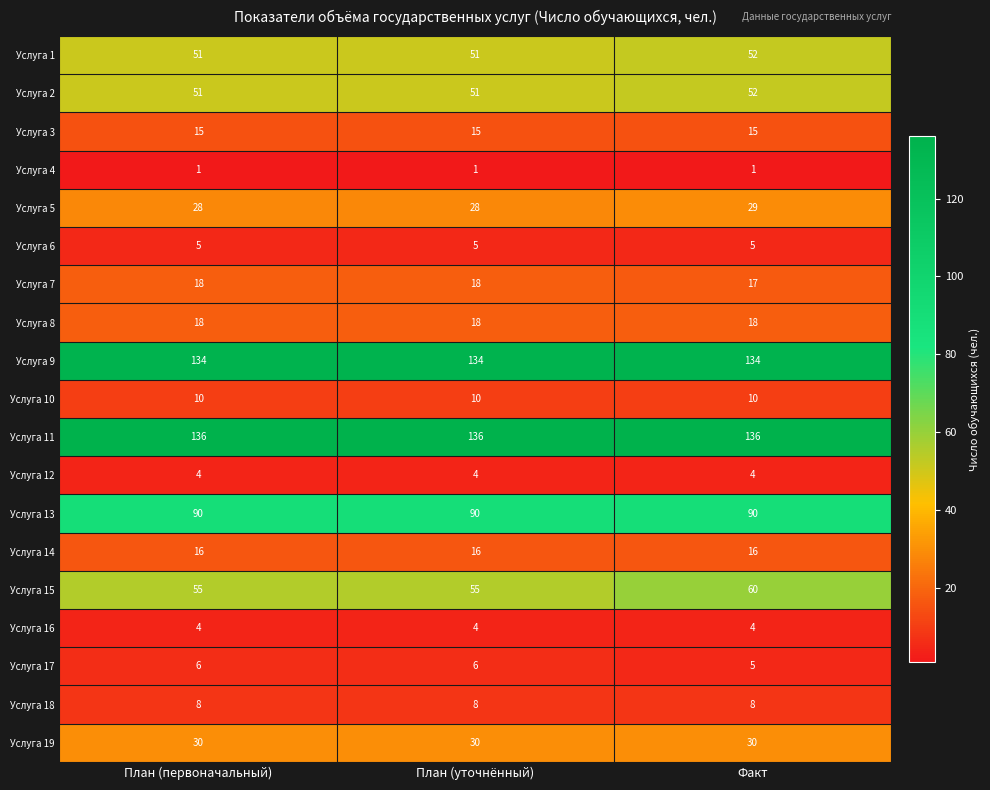

What is the spread (max minus min) of values at План (уточнённый)?

135